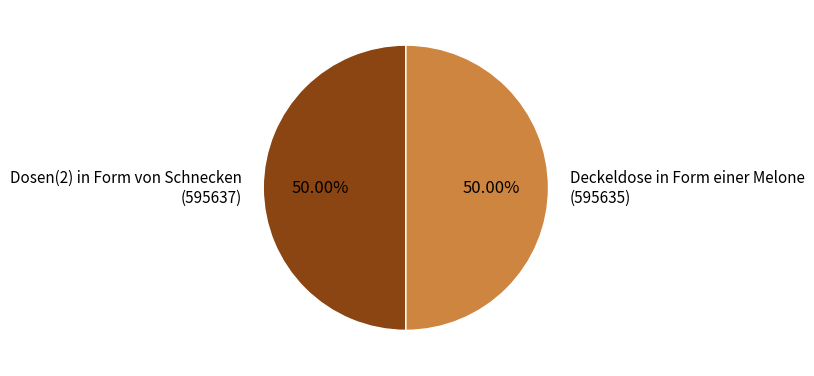

To the nearest percent, what percentage of the pie is Dosen(2) in Form von Schnecken?

50%